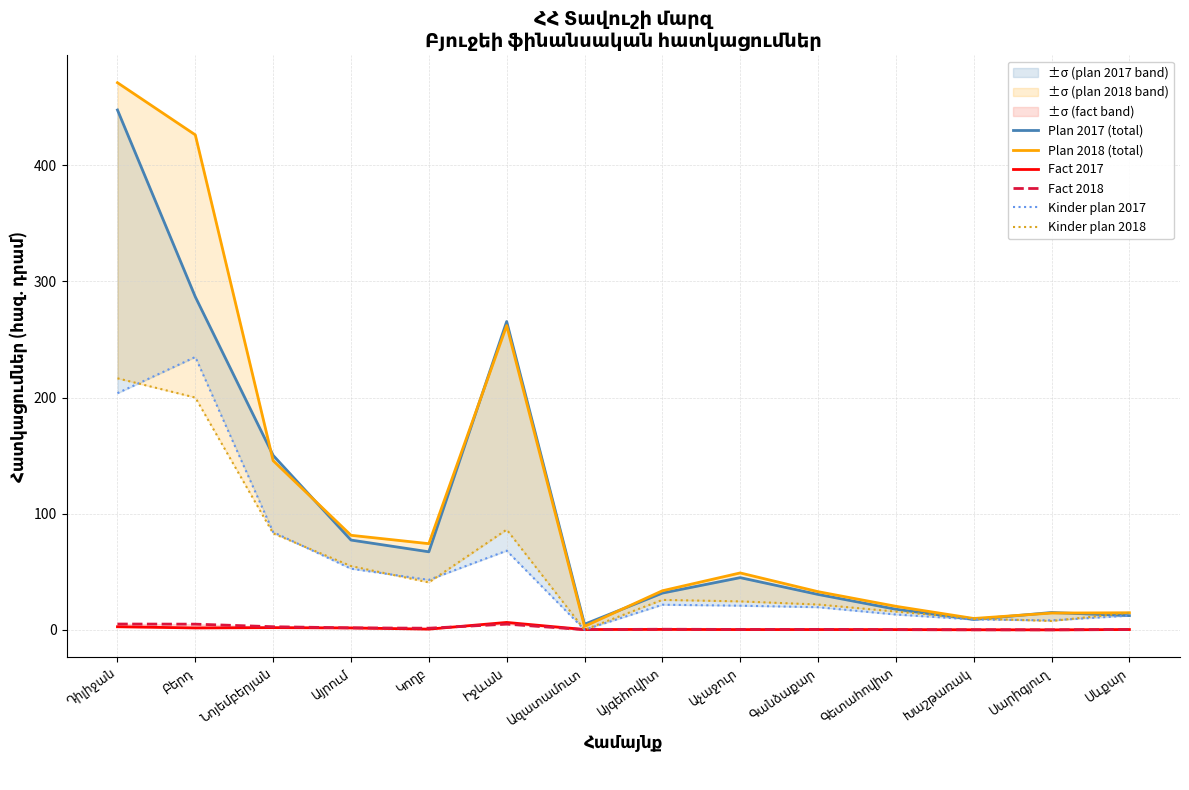

Does the chart display data point markers on the line(s)?

No